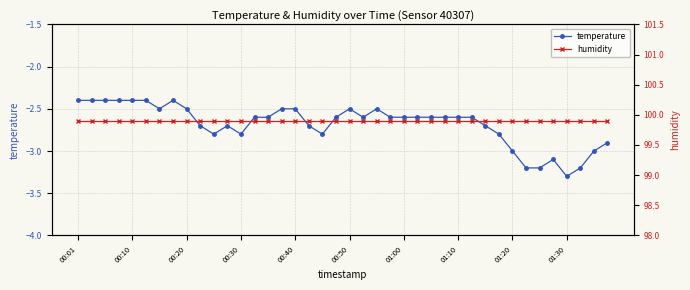

Which has a higher value, 39 or 00:01?

00:01